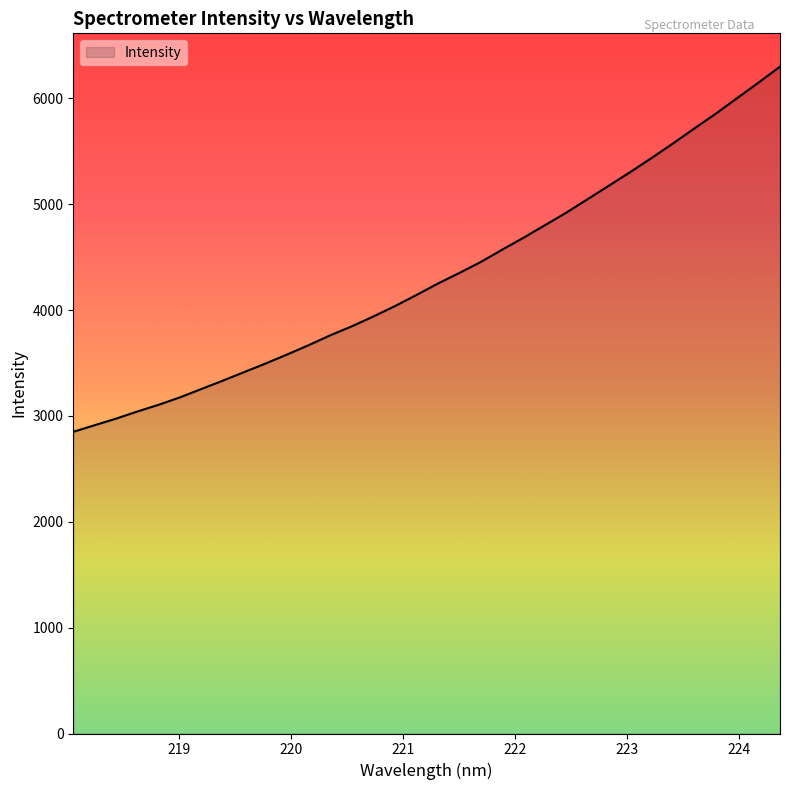

What is the difference between the maximum and minimum values?

3450.0